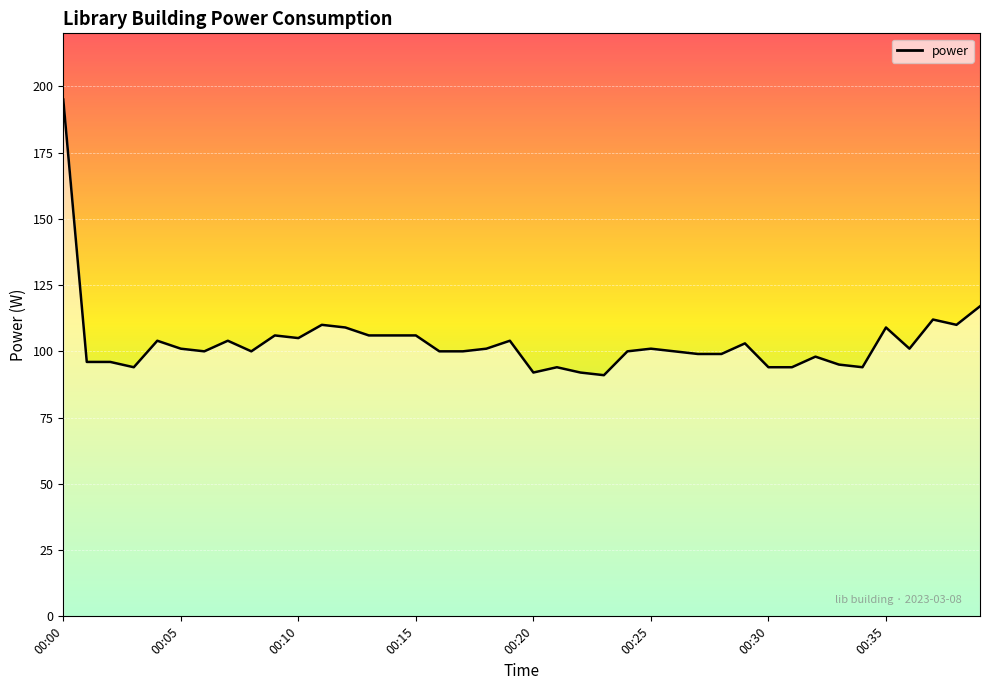

What is the difference between the maximum and minimum values?

104